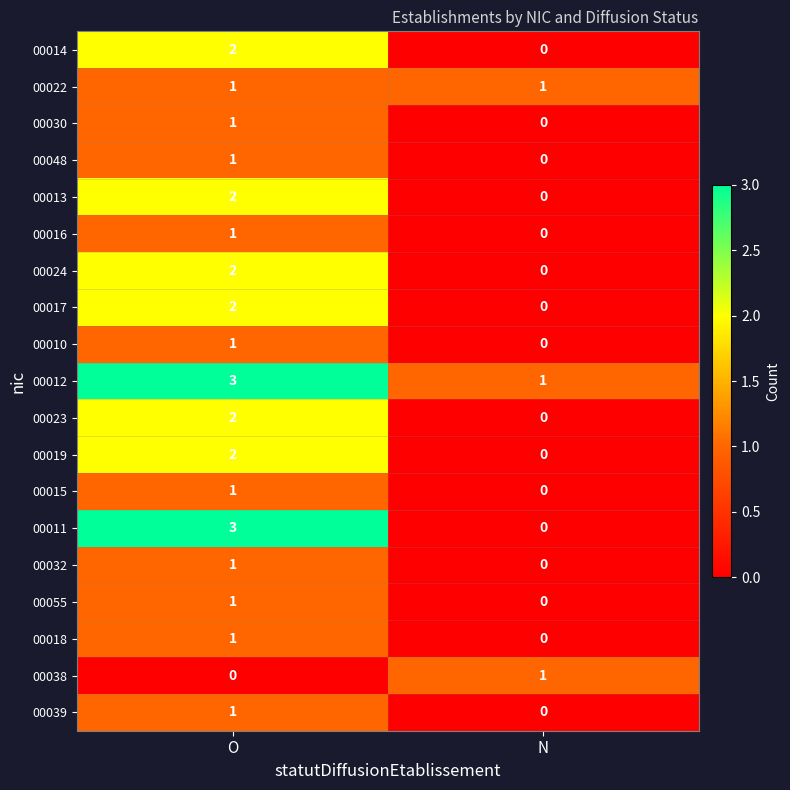

Is it true that 00024 equals 1 at N?

False